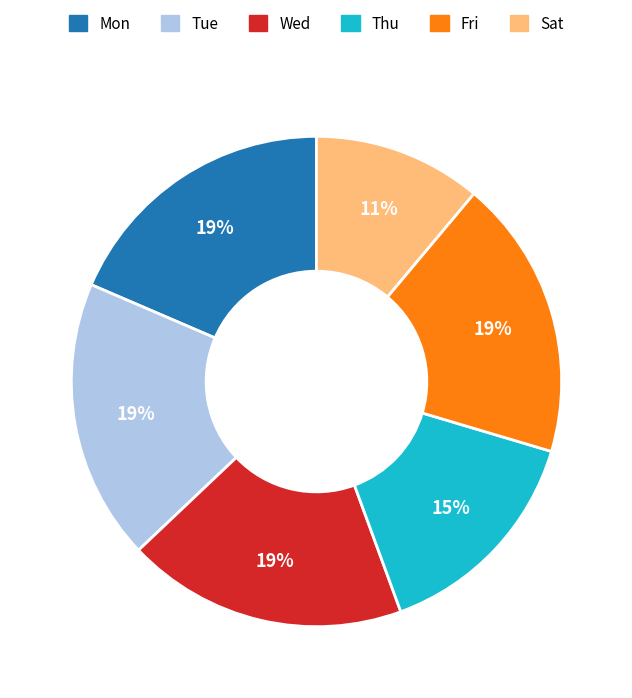

Is it true that Sat is 25% of the pie?

False